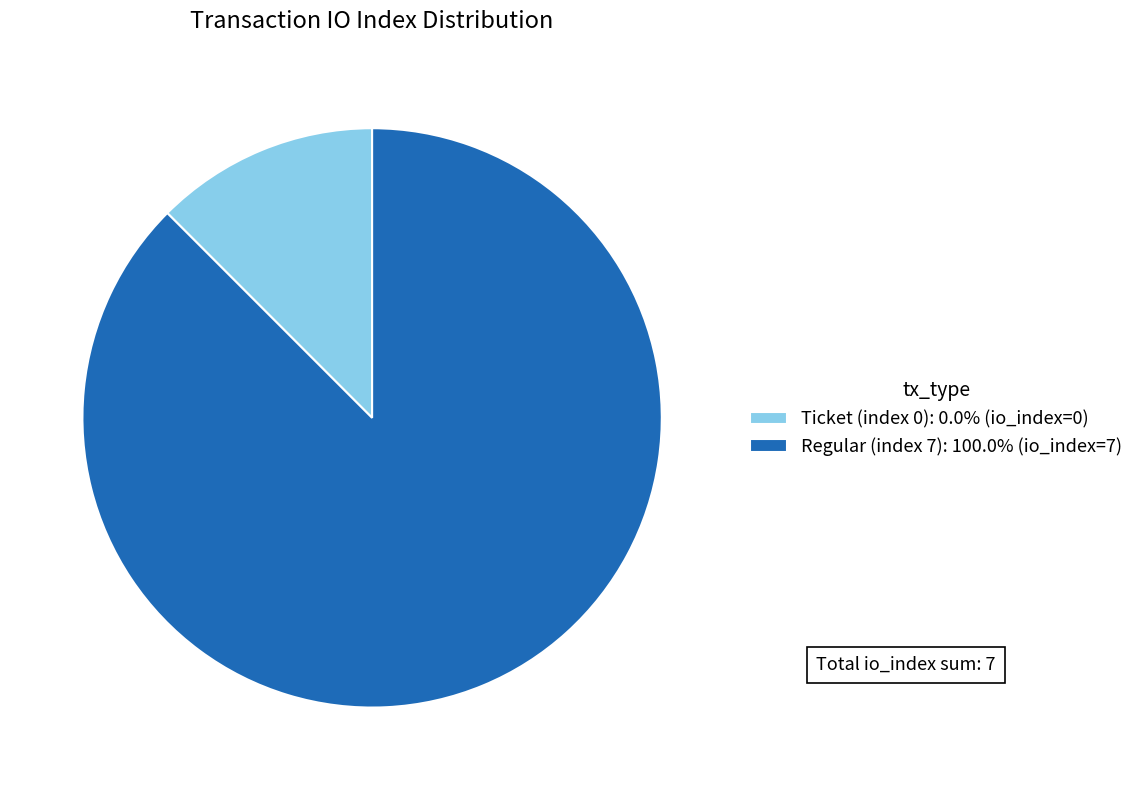

Does any single category account for the majority?

Yes